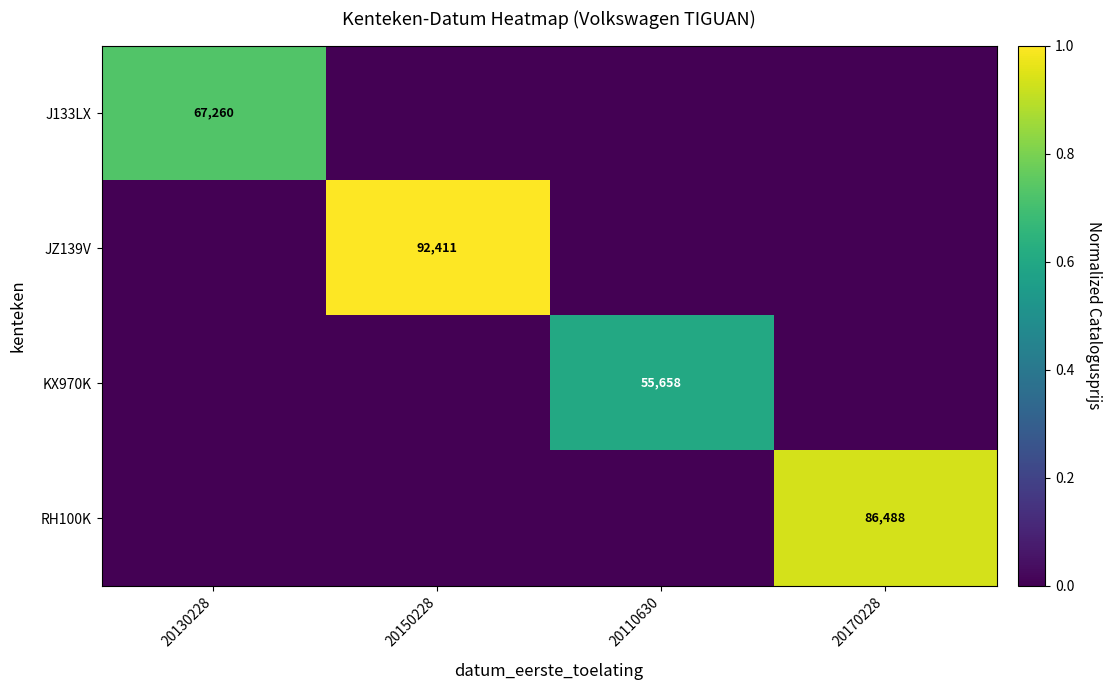

What is the difference between the highest and lowest values at 20150228?

1.0